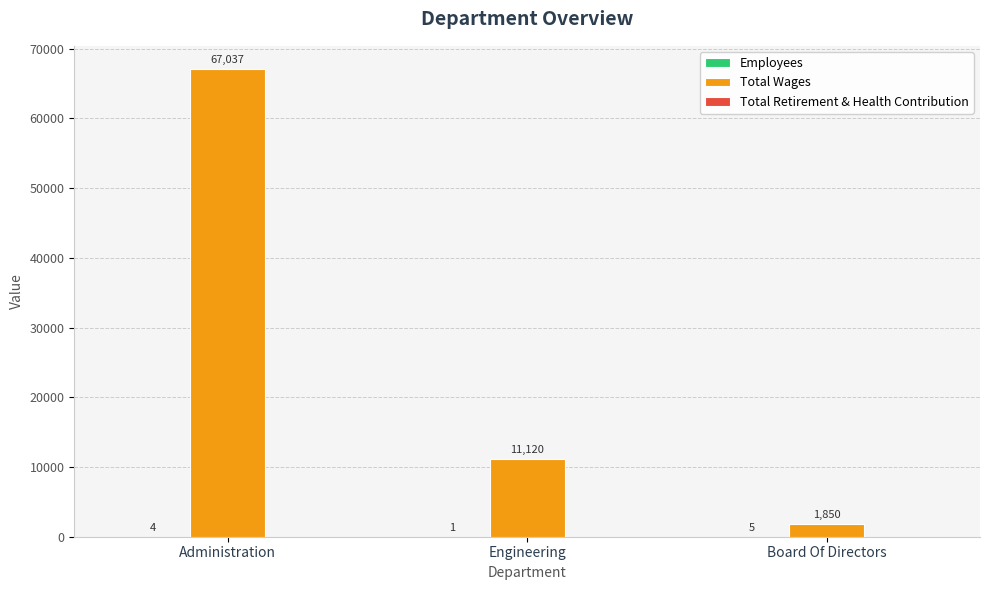

How many series are shown in this chart?

2